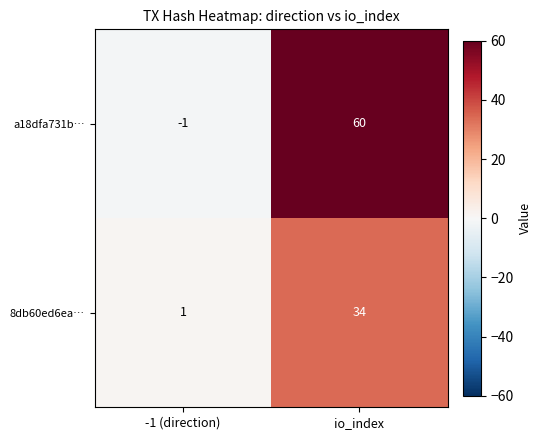

Reading right to left, extract all data points from this chart.

a18dfa731b…: 60	-1
8db60ed6ea…: 34	1